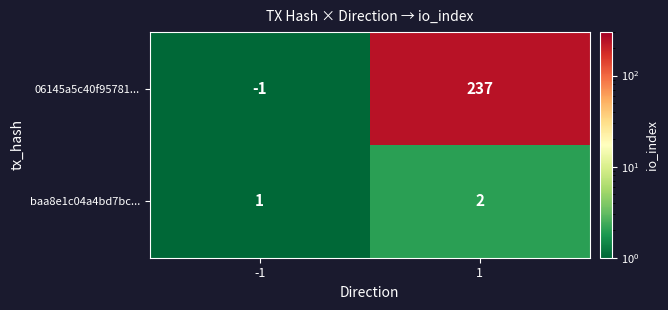

True or false: baa8e1c04a4bd7bc... has a value of 1 at -1.

True